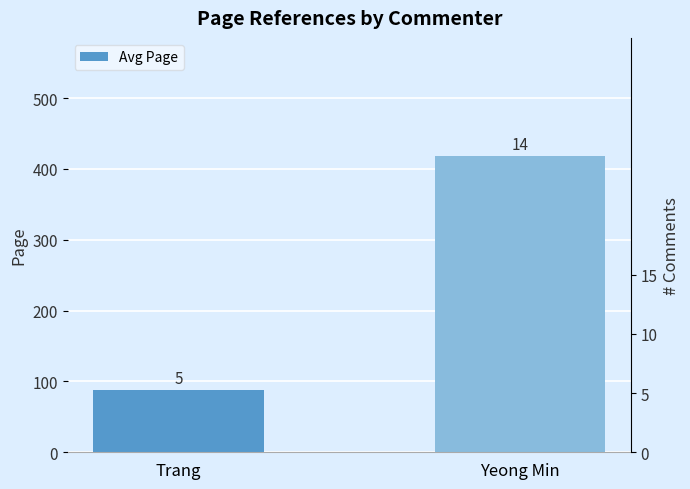

What is the value of the 2nd bar from the left?

417.8